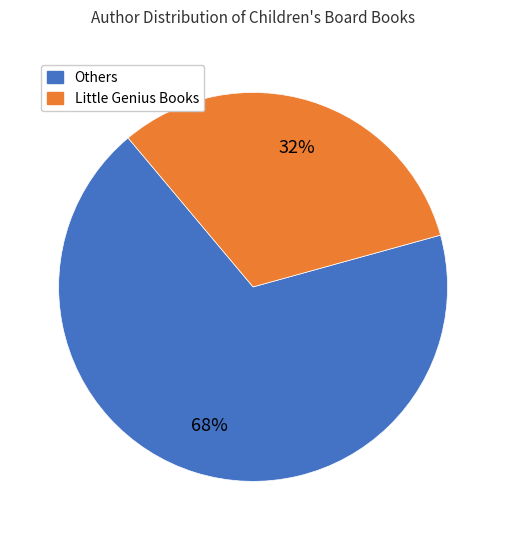

Rank the categories by value from lowest to highest.

Little Genius Books, Others